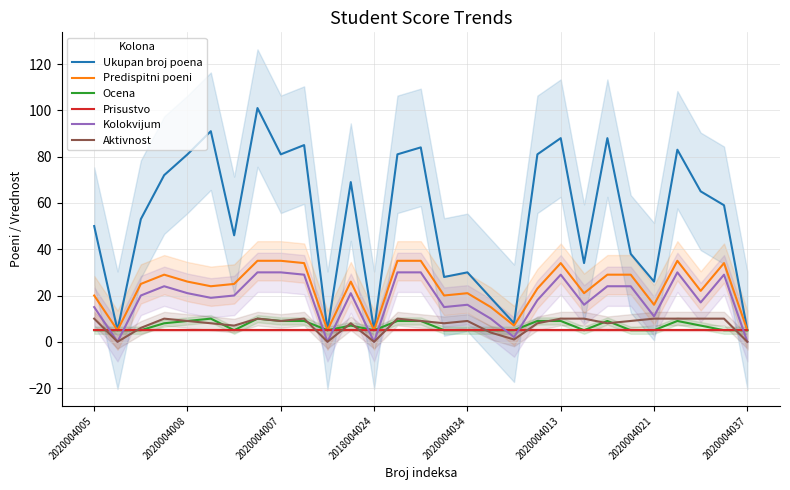

Reading left to right, transcribe all the data shown in this chart.

Ukupan broj poena: 50	5	53	72	81	91	46	101	81	85	5	69	5	81	84	28	30	19	8	81	88	34	88	38	26	83	65	59	5
Predispitni poeni: 20	5	25	29	26	24	25	35	35	34	5	26	5	35	35	20	21	15	7	23	34	21	29	29	16	35	22	34	5
Ocena: 5	5	5	8	9	10	5	10	9	9	5	7	5	9	9	5	5	5	5	9	9	5	9	5	5	9	7	5	5
Prisustvo: 5	5	5	5	5	5	5	5	5	5	5	5	5	5	5	5	5	5	5	5	5	5	5	5	5	5	5	5	5
Kolokvijum: 15	0	20	24	21	19	20	30	30	29	0	21	0	30	30	15	16	10	2	18	29	16	24	24	11	30	17	29	0
Aktivnost: 10	0	6	10	9	8	7	10	9	10	0	8	0	10	9	8	9	4	1	8	10	10	8	9	10	10	10	10	0